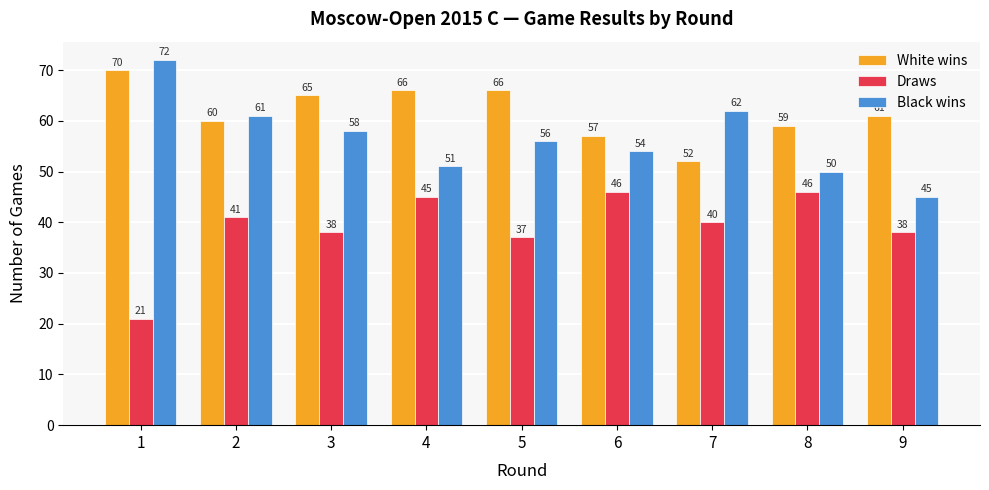

Reading right to left, list all the values displayed in this chart.

White wins: 61	59	52	57	66	66	65	60	70
Draws: 38	46	40	46	37	45	38	41	21
Black wins: 45	50	62	54	56	51	58	61	72